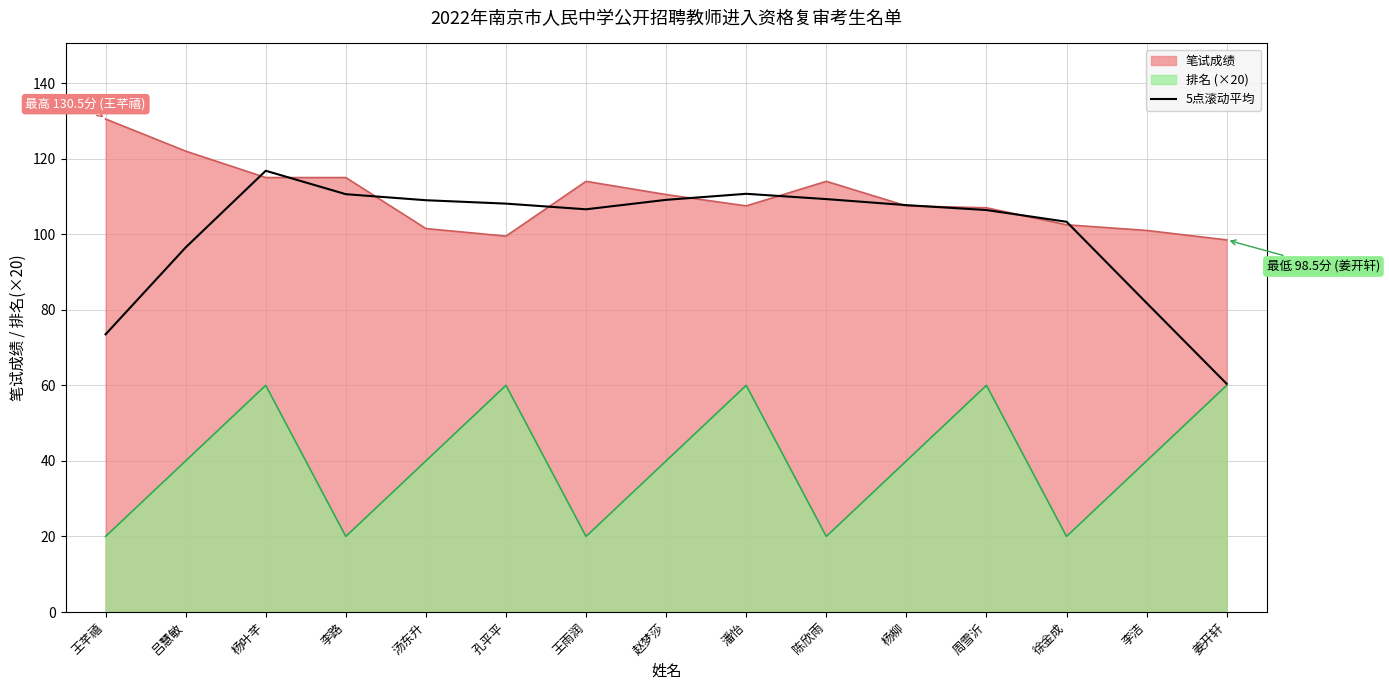

What is the label of the 12th point from the left?

周雪沂